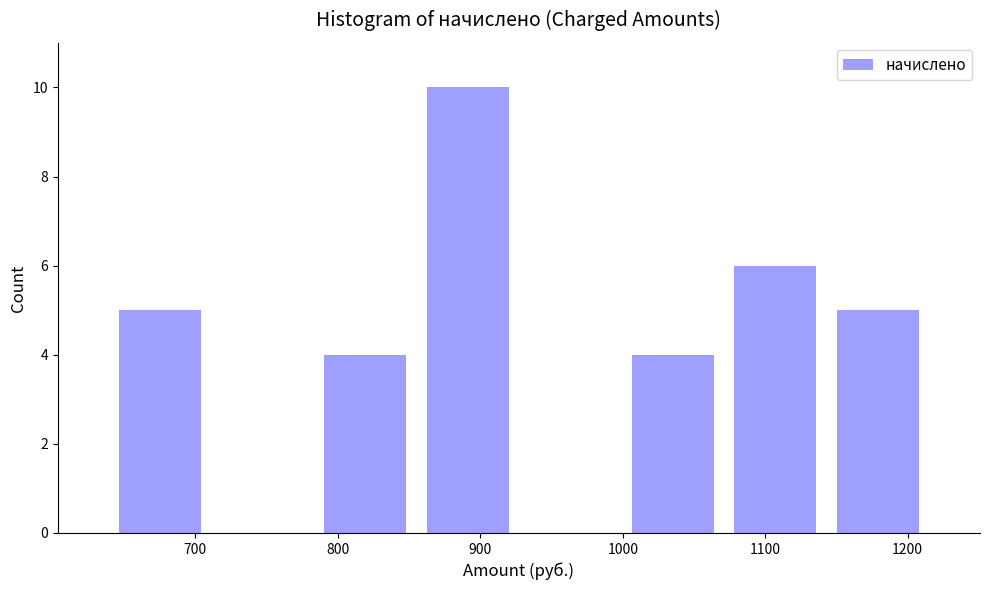

Reading left to right, list every bar in this chart as the range it spans on the x-axis followed by its height. Neither the bar edges nor the heights are printed on the chart, so give them approximately, as read against the axes.

640 to 710: 5
710 to 780: 0
780 to 860: 4
860 to 930: 10
930 to 1000: 0
1000 to 1070: 4
1070 to 1140: 6
1140 to 1210: 5